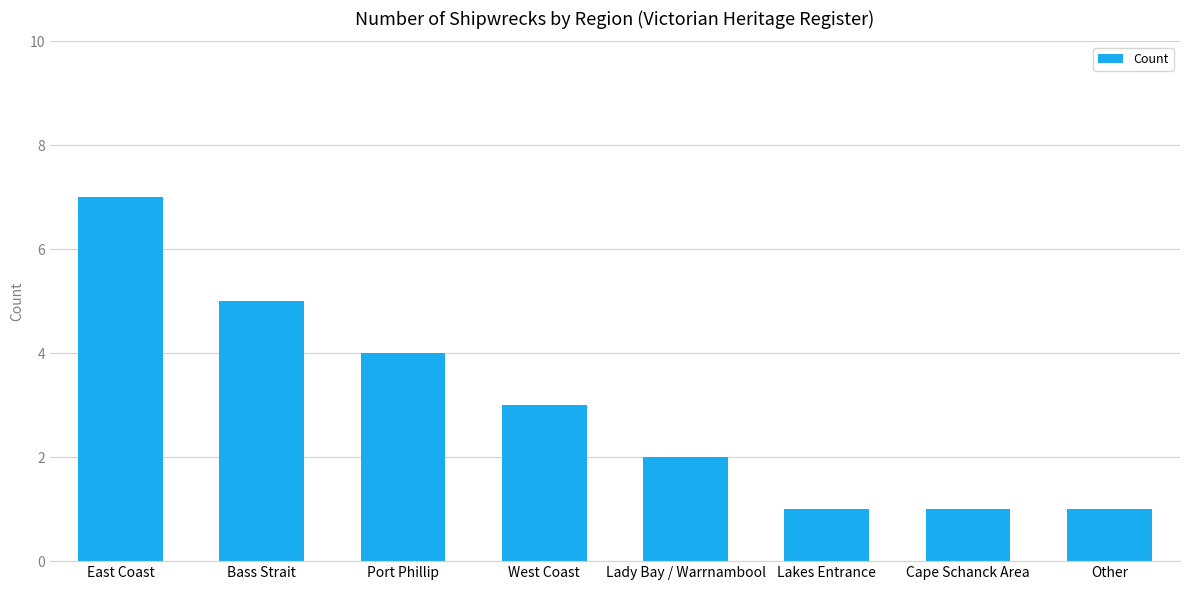

Reading right to left, transcribe all the data shown in this chart.

1	1	1	2	3	4	5	7